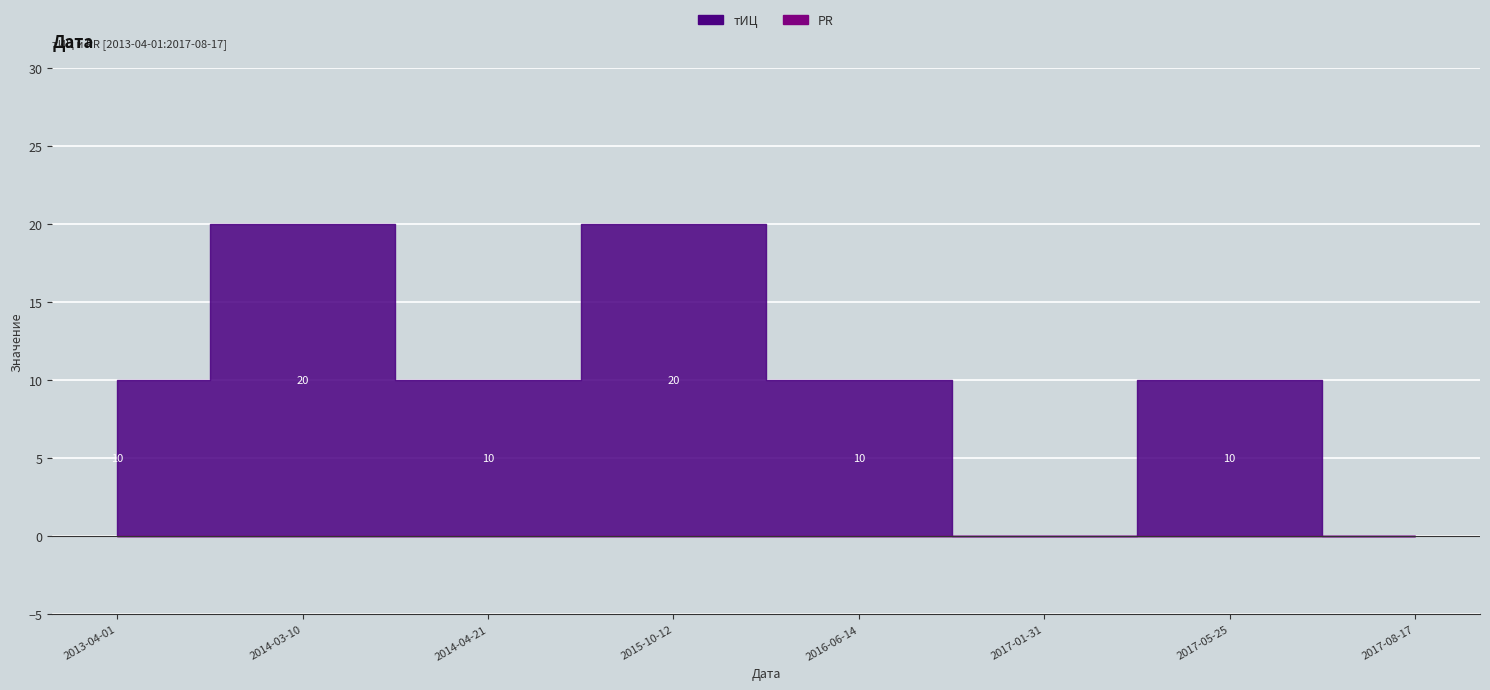

At which label does PR reach its minimum?

2013-04-01